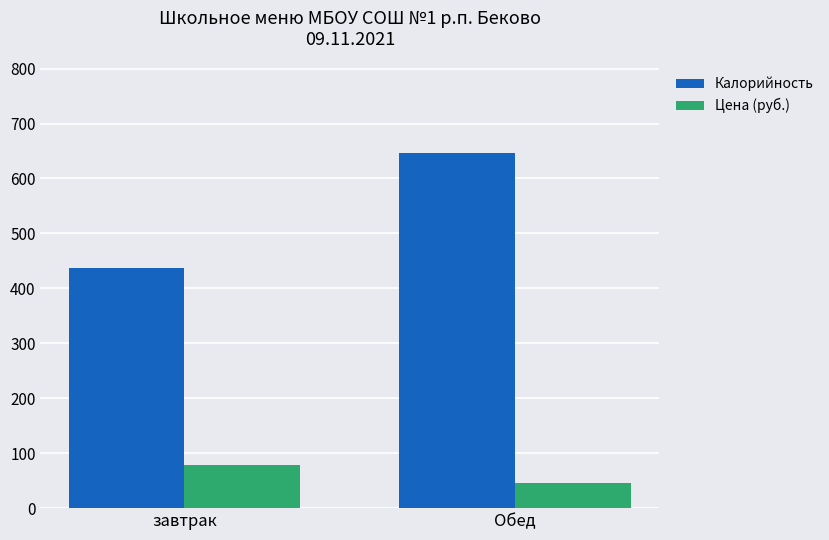

At how many categories does at least one series exceed 235?

2